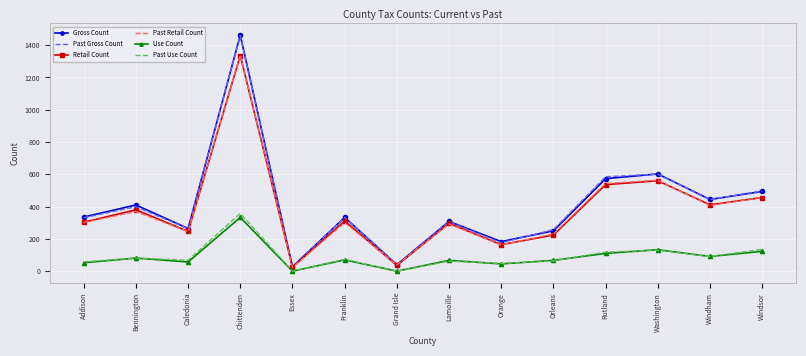

Which category has the highest value in the Gross Count series?

Chittenden